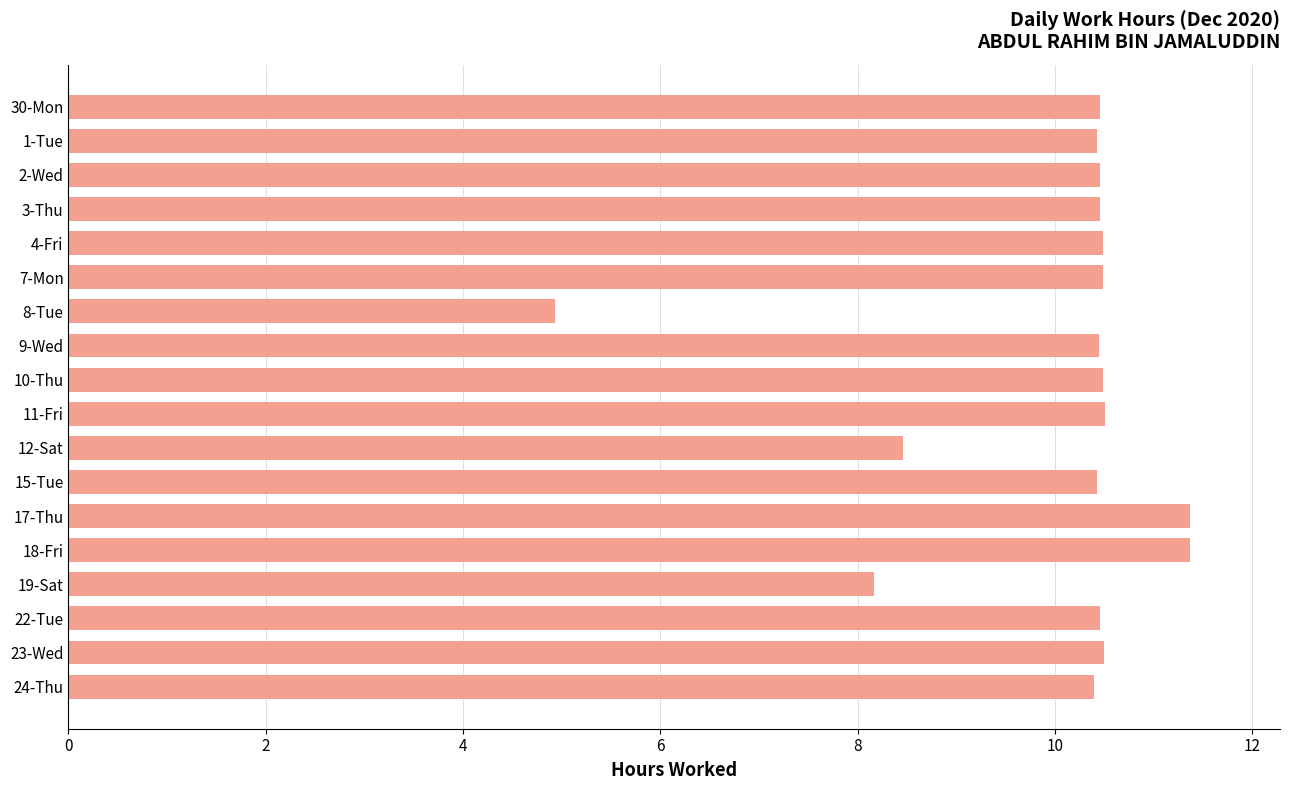

At which category does the chart reach its minimum across all series?

8-Tue